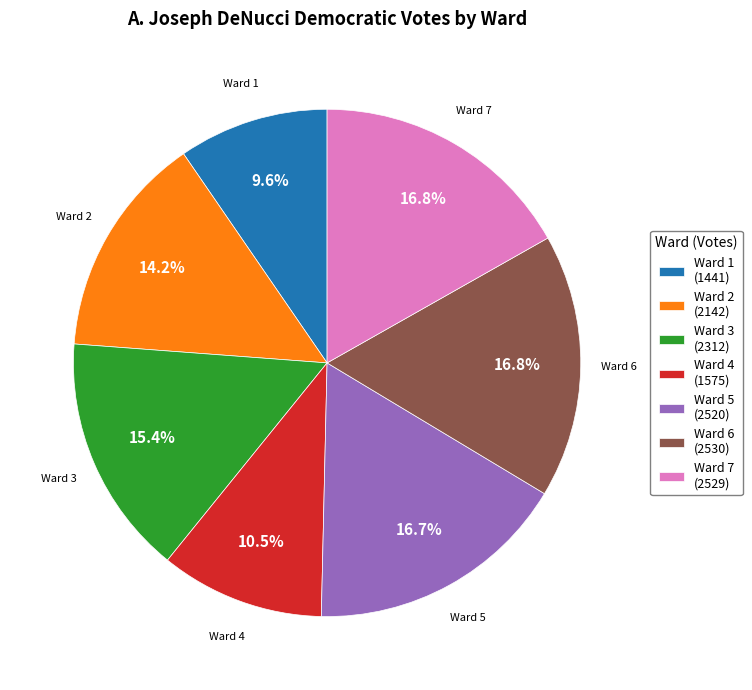

Is it true that Ward 6 is 17% of the pie?

True